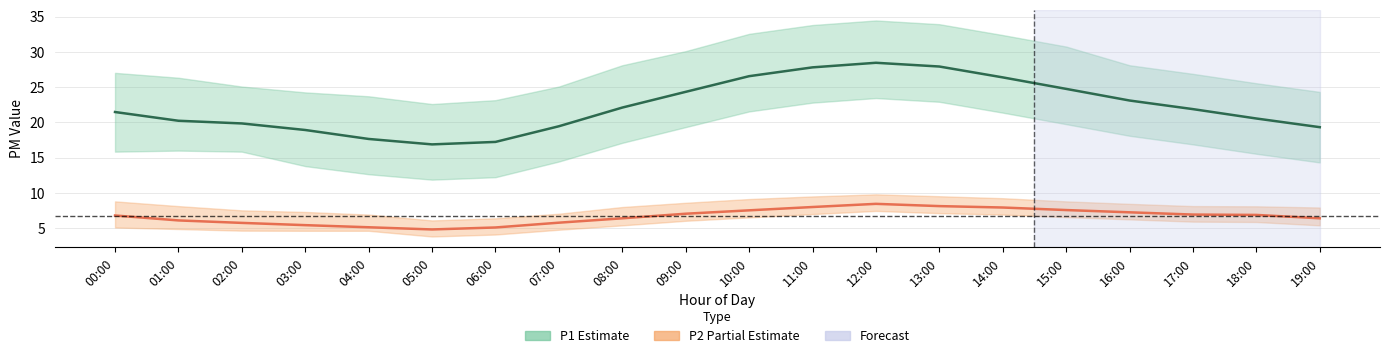

What is the difference between the P2 (PM2.5) values at 18:00 and 16:00?

0.4